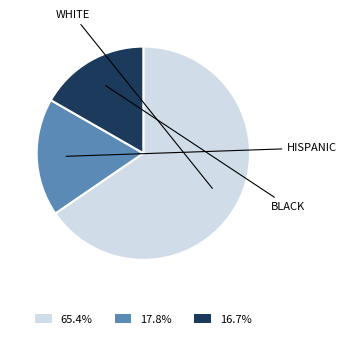

Approximately how many times larger is the value at 16.7% compared to 17.8%?

0.9